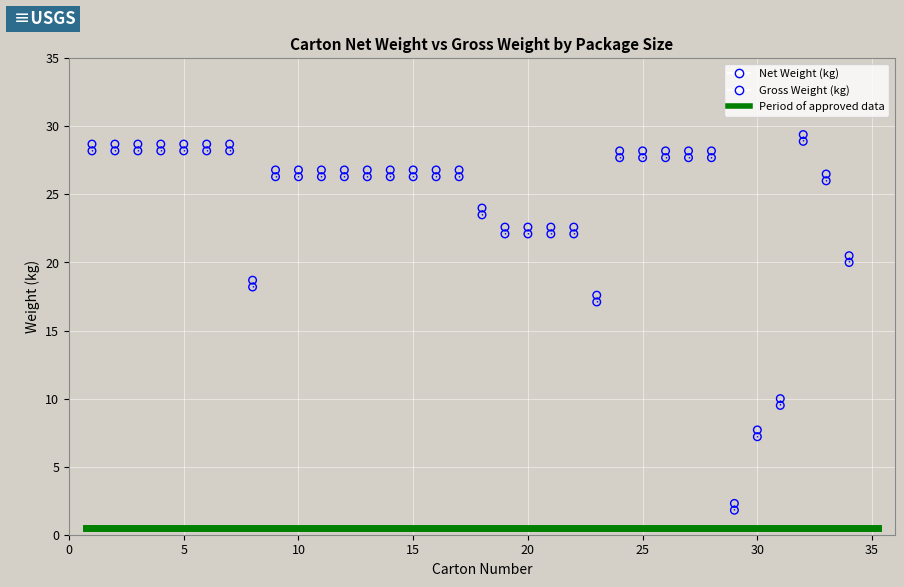

Across all data points, what is the range of Y values (max minus min)?

27.6